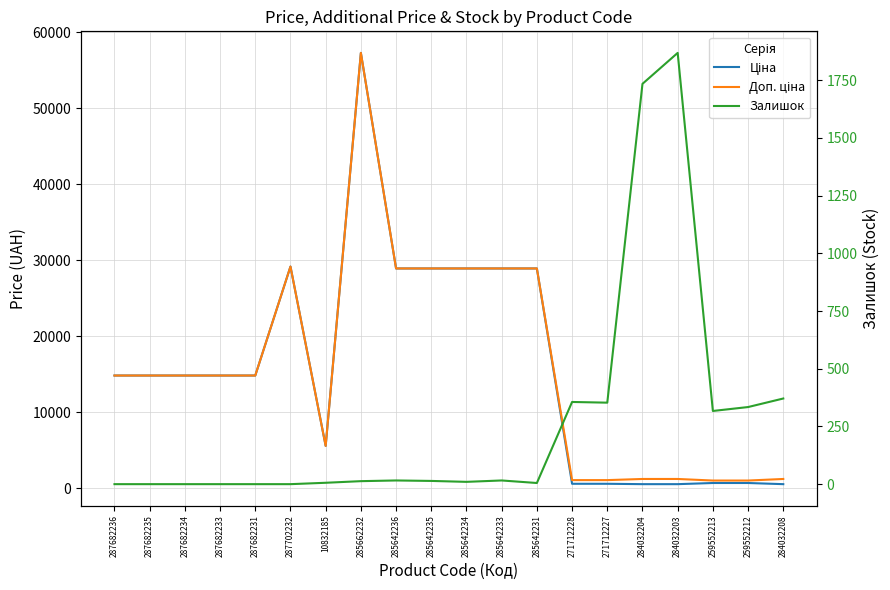

At which category does the chart reach its minimum across all series?

287682236